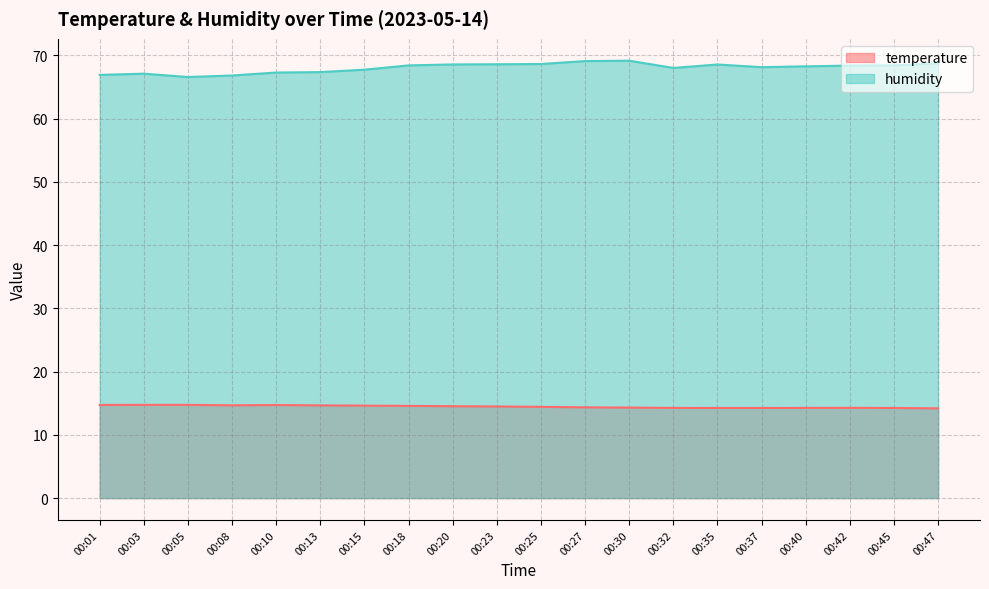

Where is temperature nearest to the value 14?

00:47